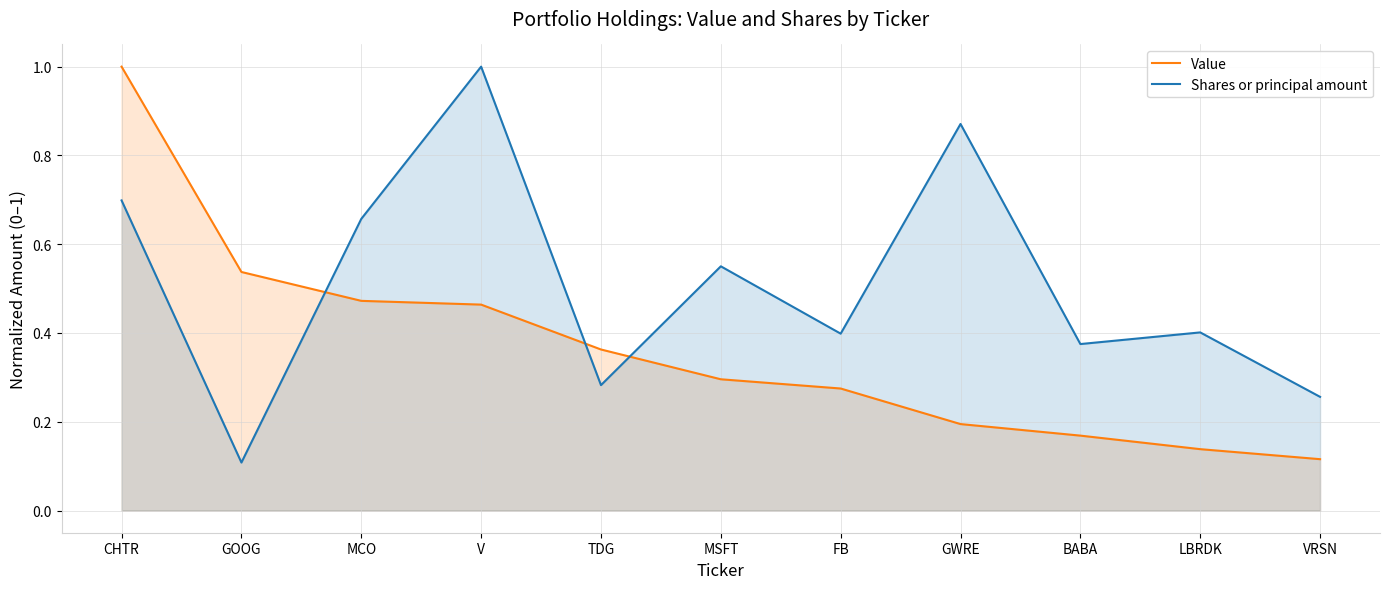

Which has a higher value, GWRE or BABA?

GWRE